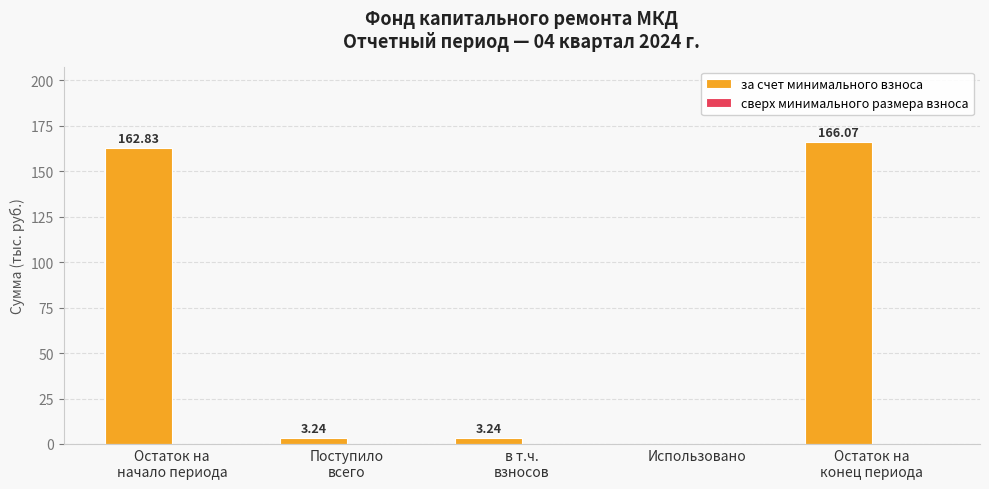

What is the sum of all values?

335.4